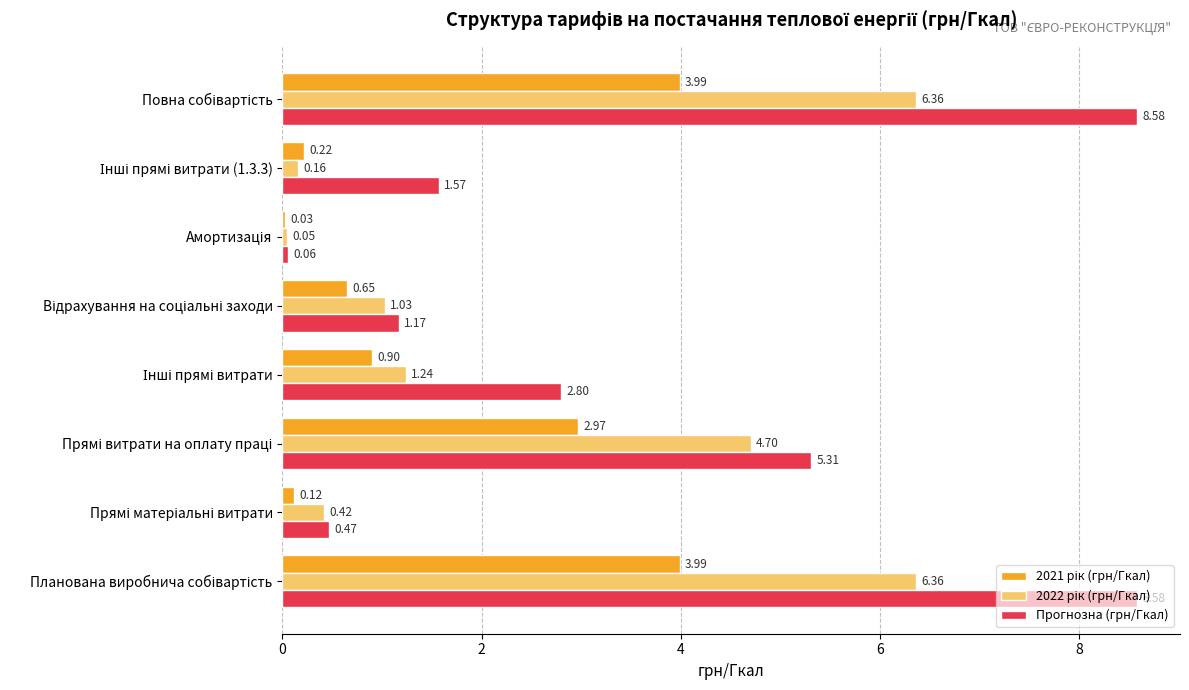

What is the difference between the maximum and minimum values in the Прогнозна (грн/Гкал) series?

8.5